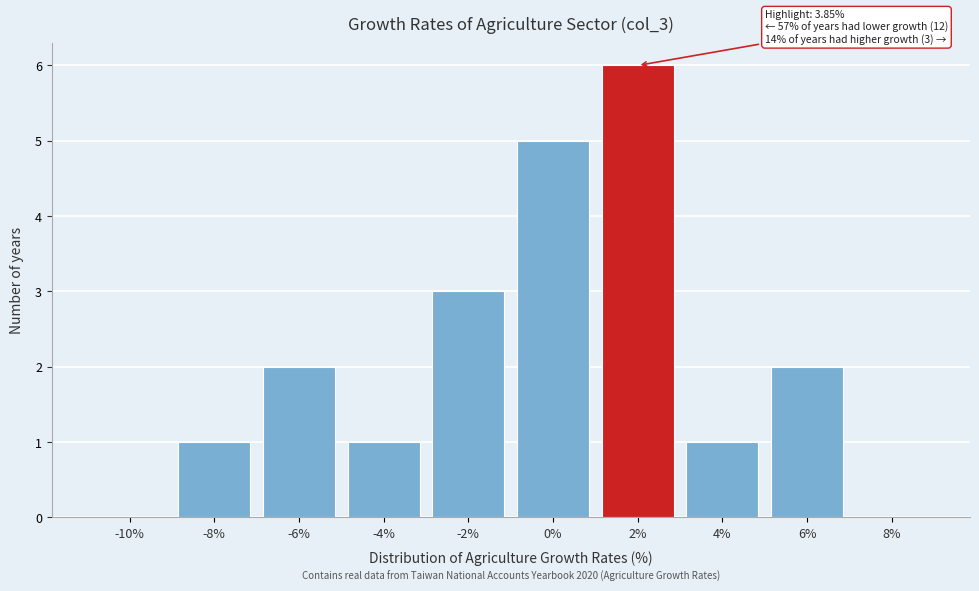

Reading right to left, transcribe all the data shown in this chart.

8%=0	6%=2	4%=1	2%=6	0%=5	-2%=3	-4%=1	-6%=2	-8%=1	-10%=0